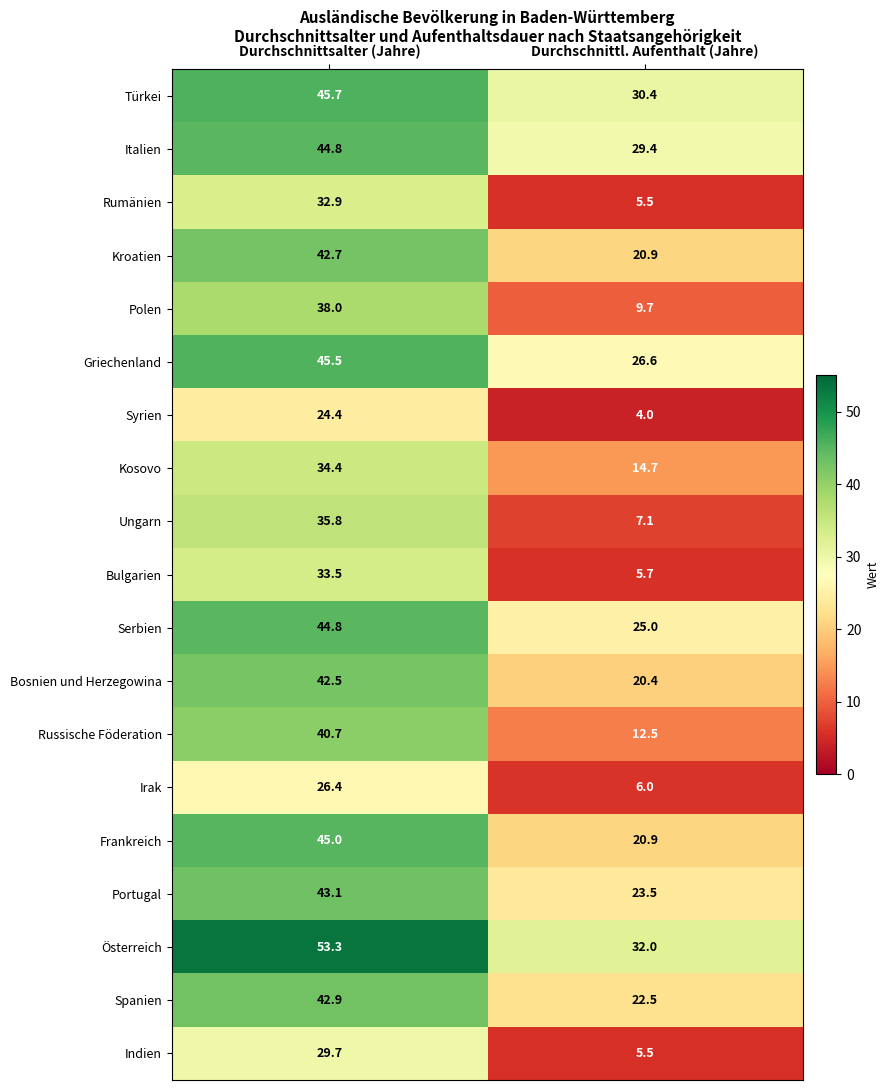

Is it true that Italien equals 44.8 at Durchschnittsalter (Jahre)?

True